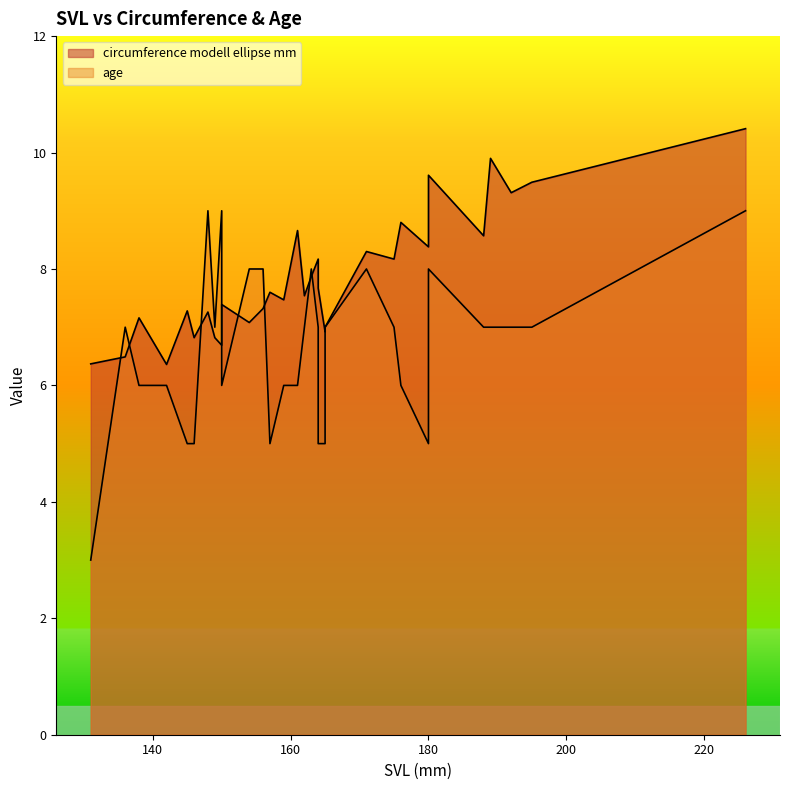

Is it true that age equals 2.7 at 171?

False